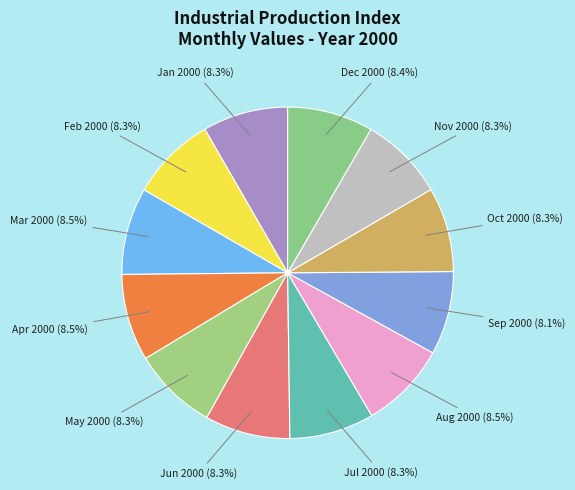

What percentage is NOT represented by Jul 2000?

91.7%